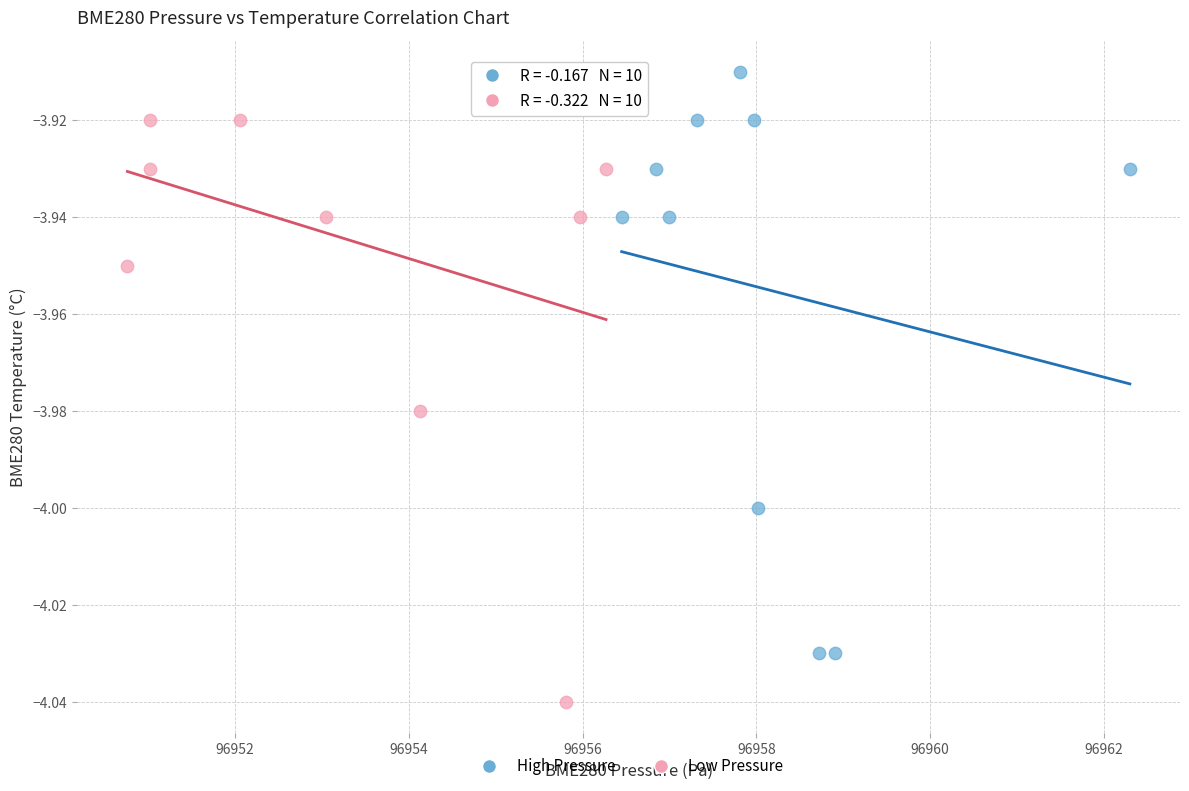

Which series contains the lowest Y value?

Low Pressure